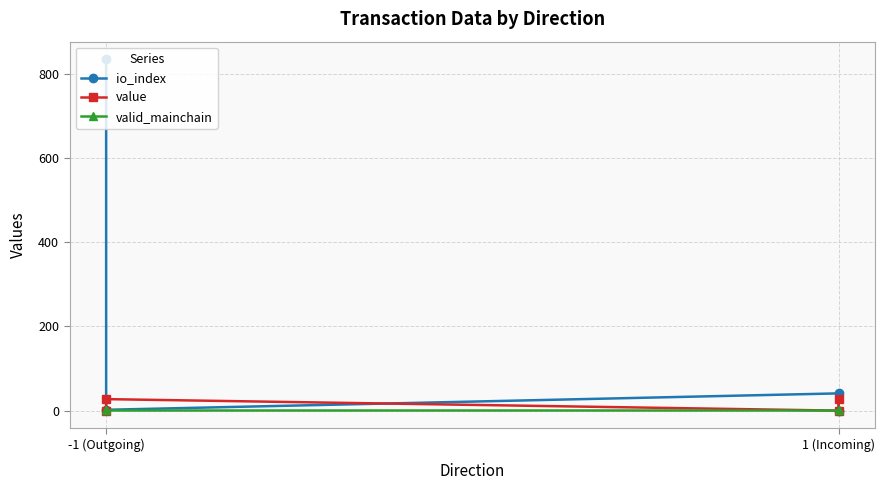

What is the sum of all value values?

54.7